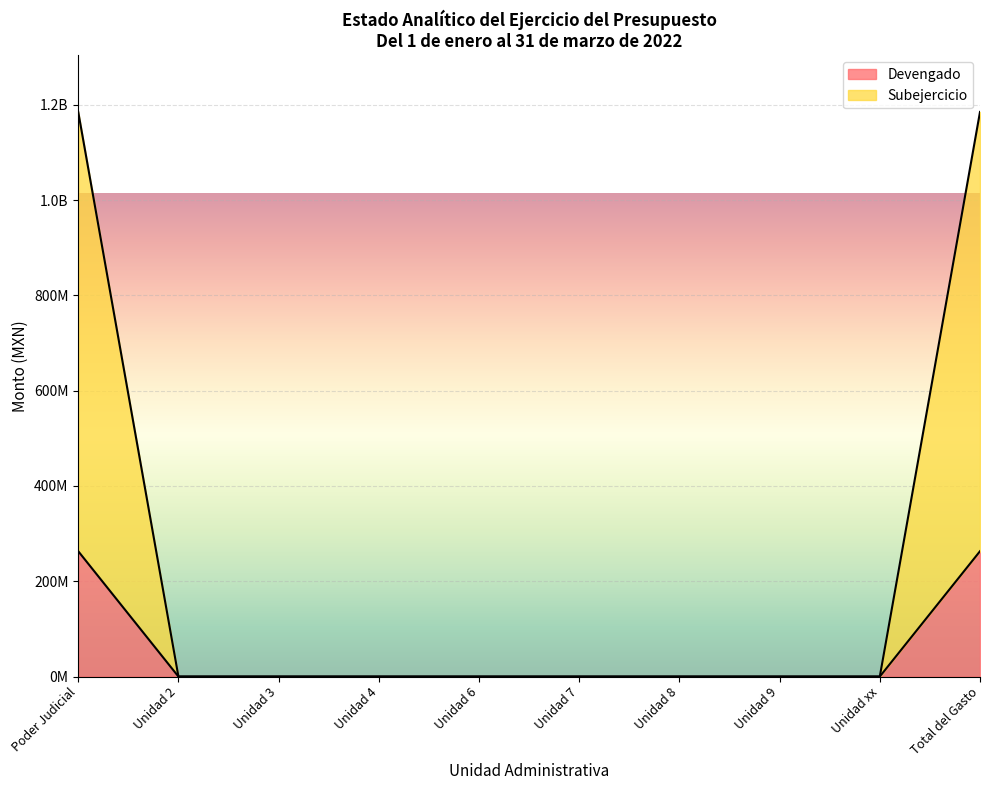

Is it true that Subejercicio equals 373932173.1 at Poder Judicial?

False